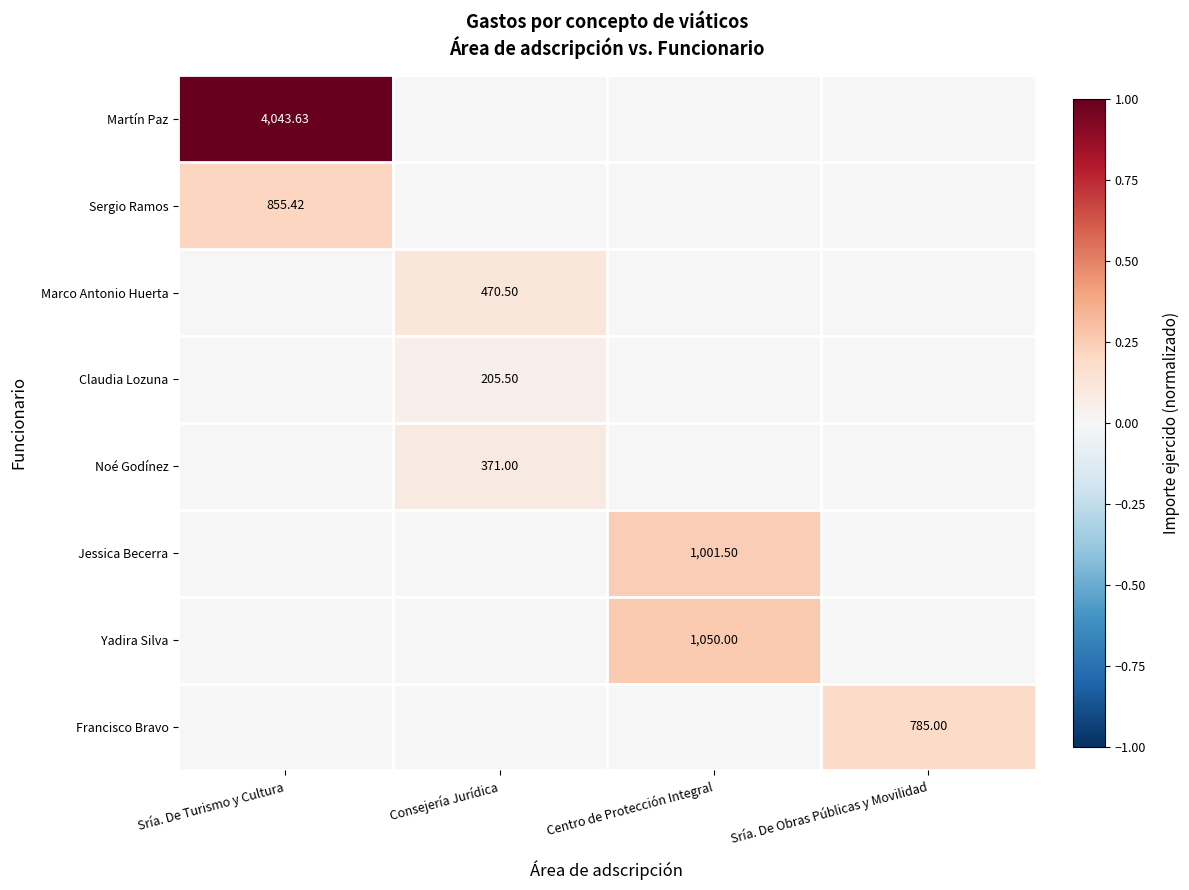

Is it true that Noé Godínez equals 0.1 at Sría. De Obras Públicas y Movilidad?

False